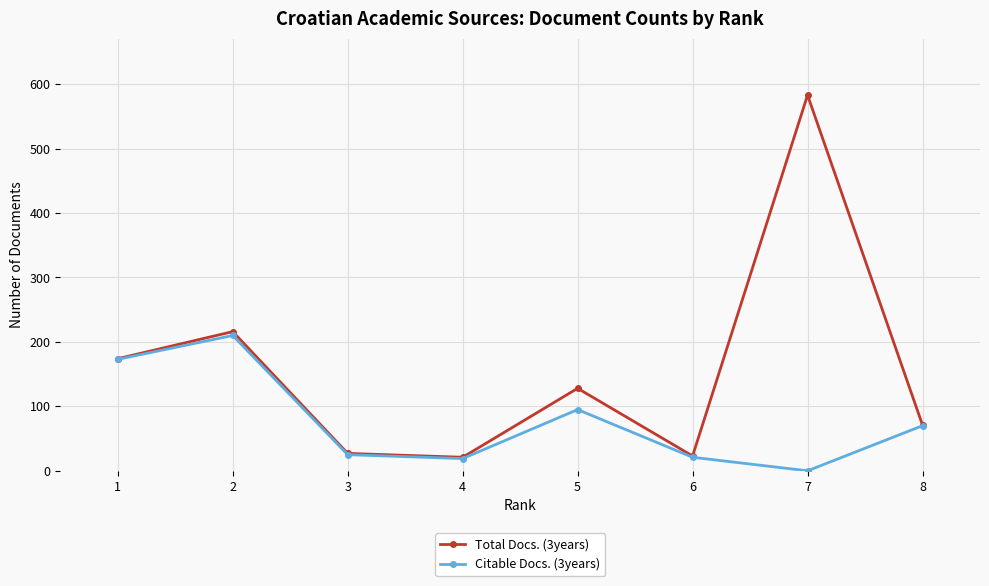

The value of Total Docs. (3years) at 7 is 583. True or false?

True